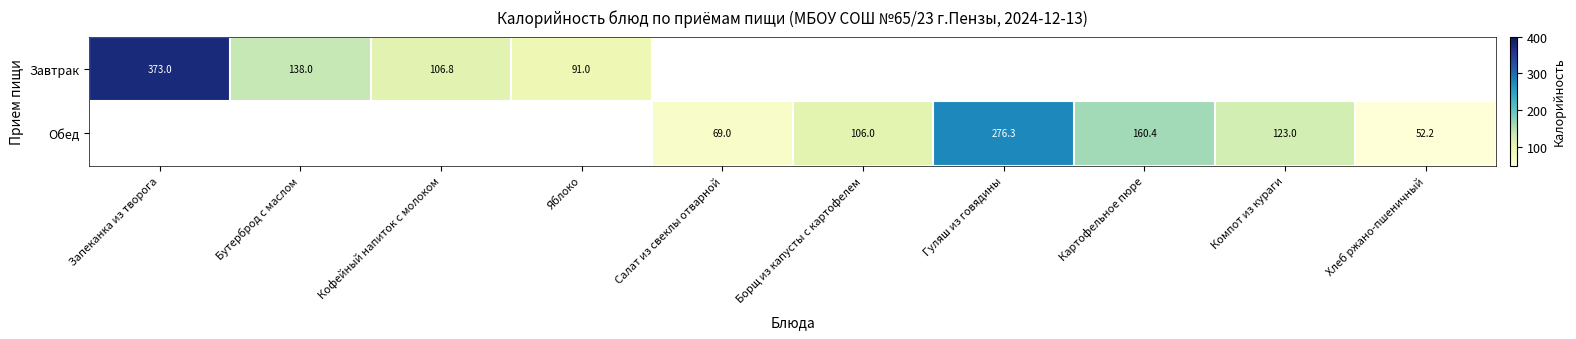

At how many categories does at least one series exceed 264?

2